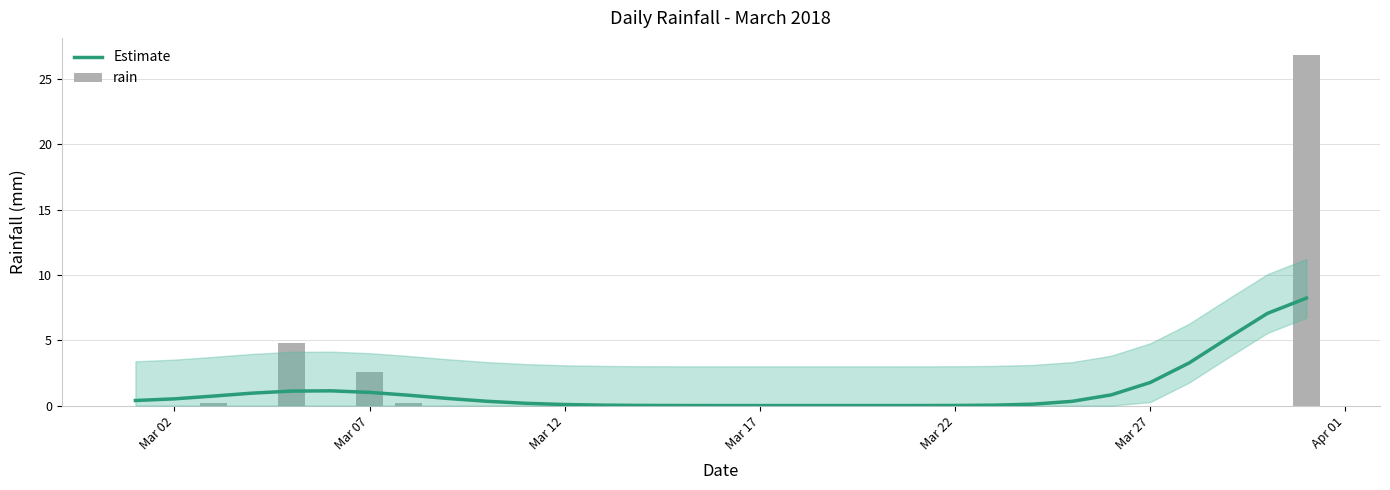

What are all the series names shown in the legend?

Estimate, rain